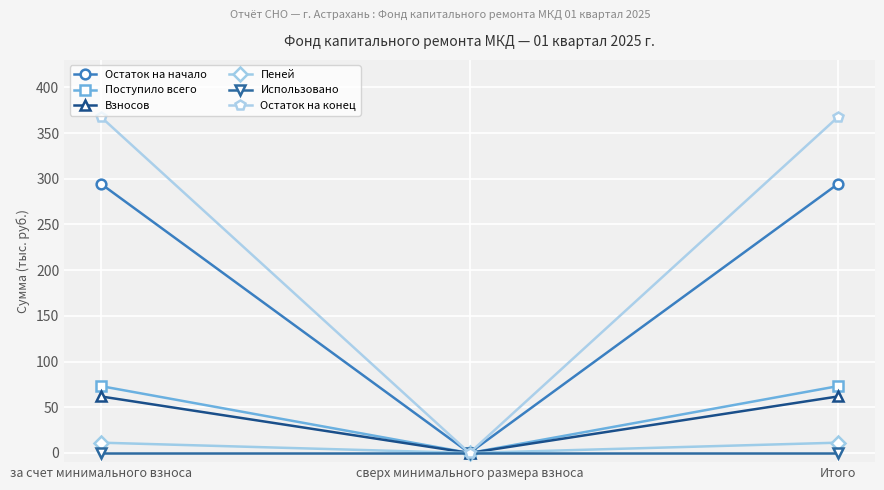

What are all the series names shown in the legend?

Остаток на начало, Поступило всего, Взносов, Пеней, Использовано, Остаток на конец